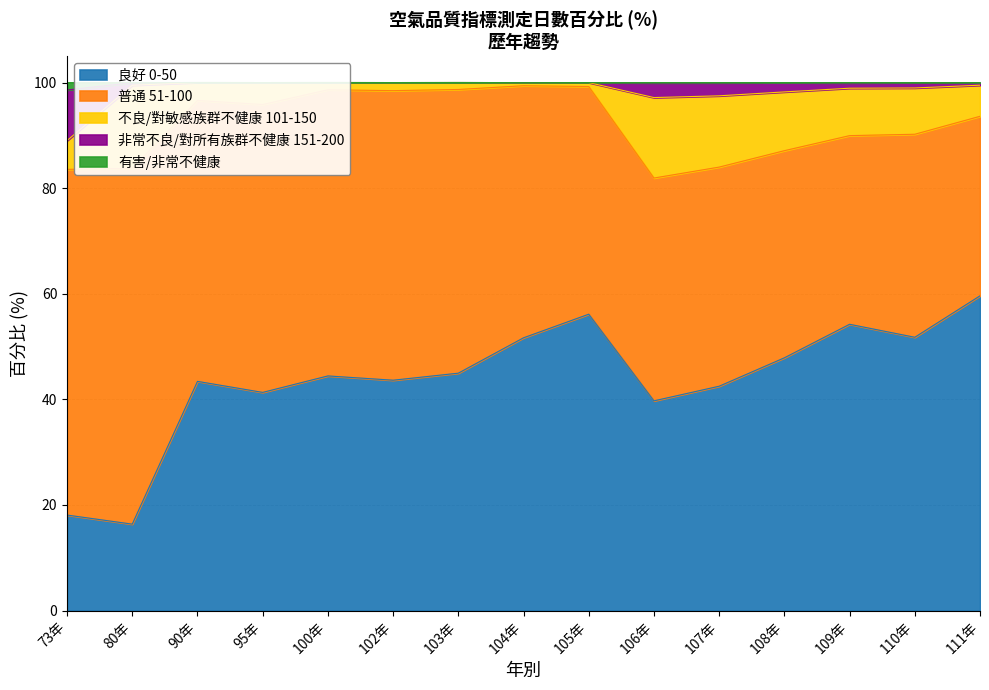

Which series has the largest range (max minus min)?

良好 0-50